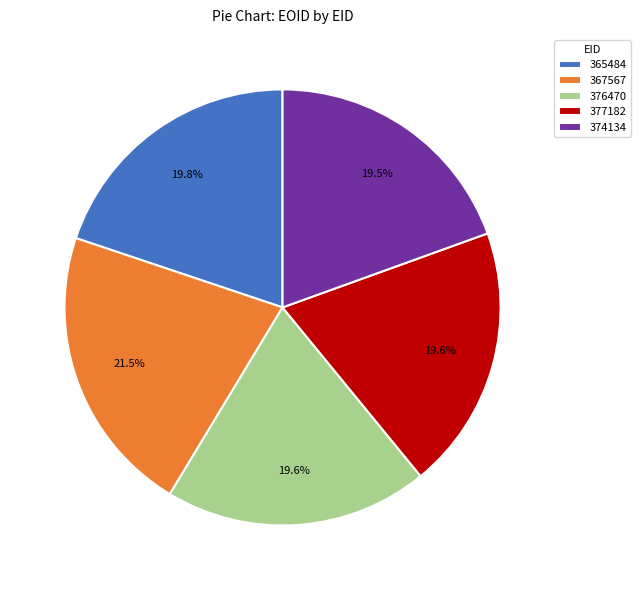

Does 367567 represent more than half of the total?

No